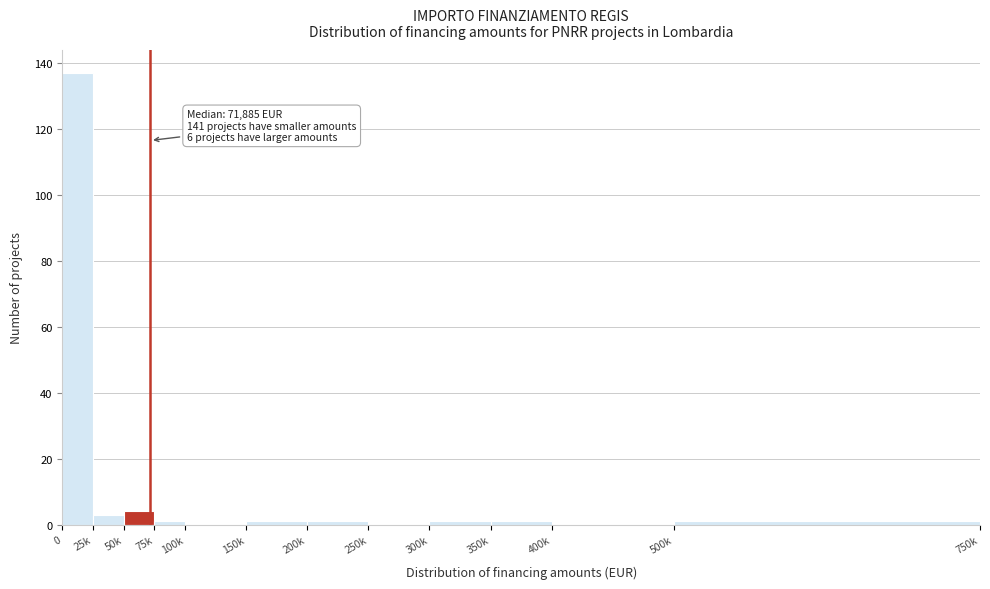

Reading left to right, list all the values displayed in this chart.

0=137	25k=3	50k=4	75k=1	100k=0	150k=1	200k=1	250k=0	300k=1	350k=1	400k=0	500k=1